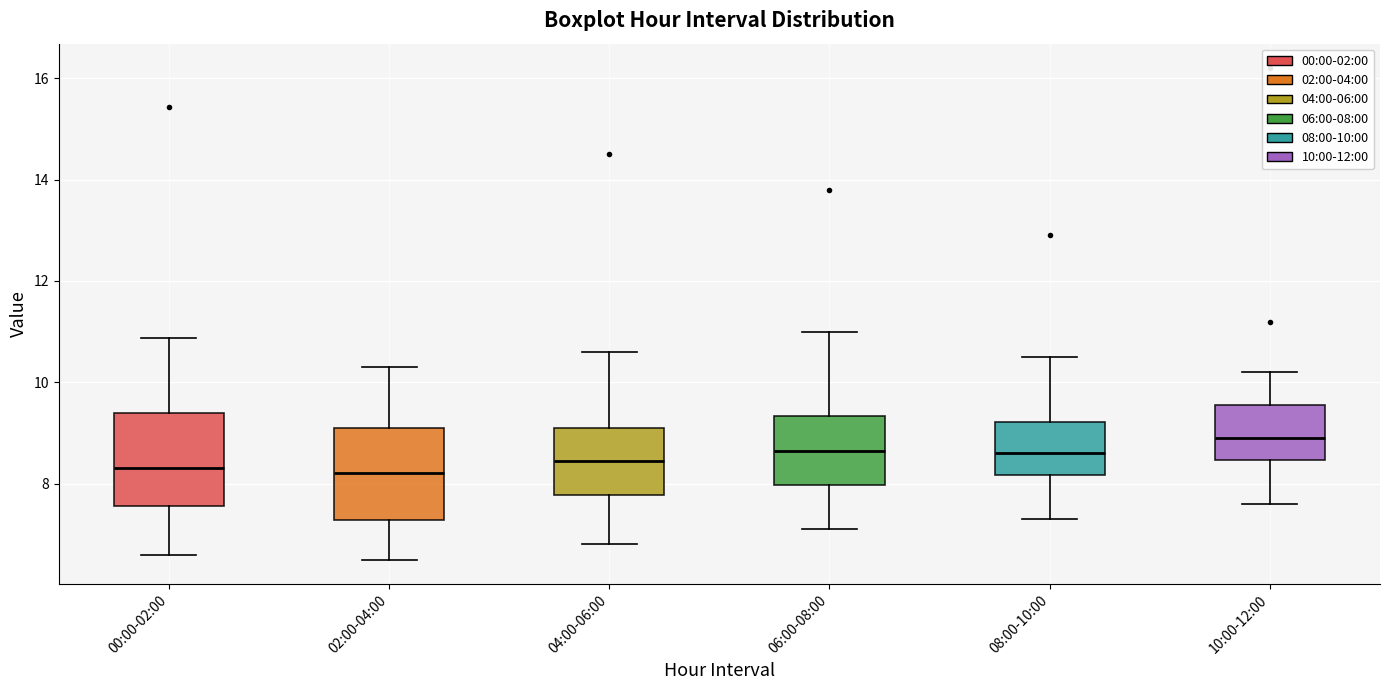

Which box has the highest median line?

10:00-12:00